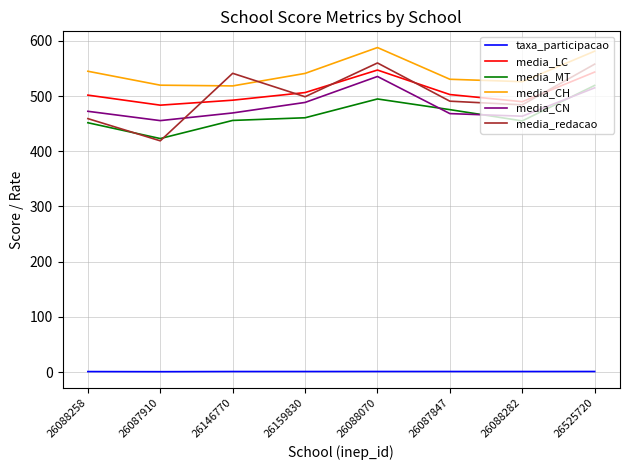

After their last crossing, which series has the higher values: media_CN or media_redacao?

media_redacao